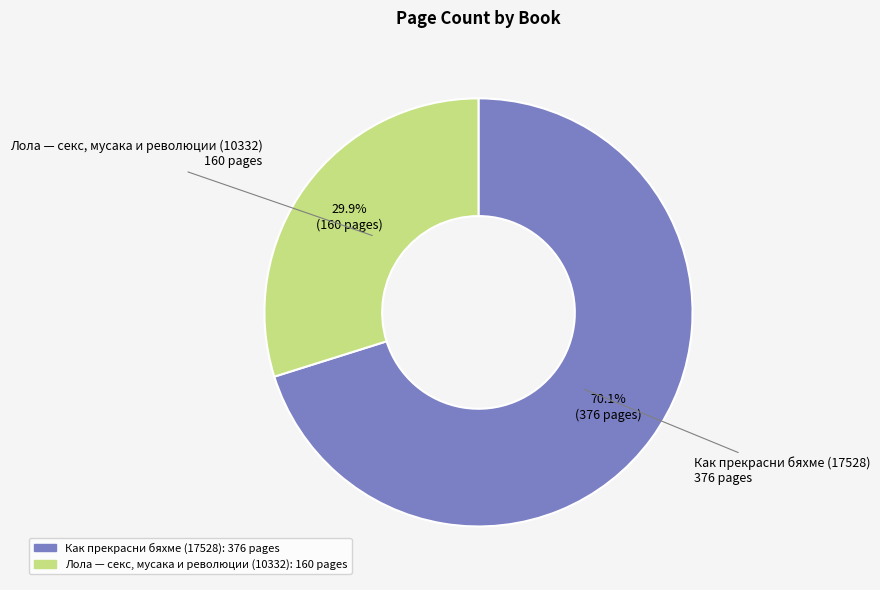

To the nearest percent, what portion does Как прекрасни бяхме (17528) represent?

70%